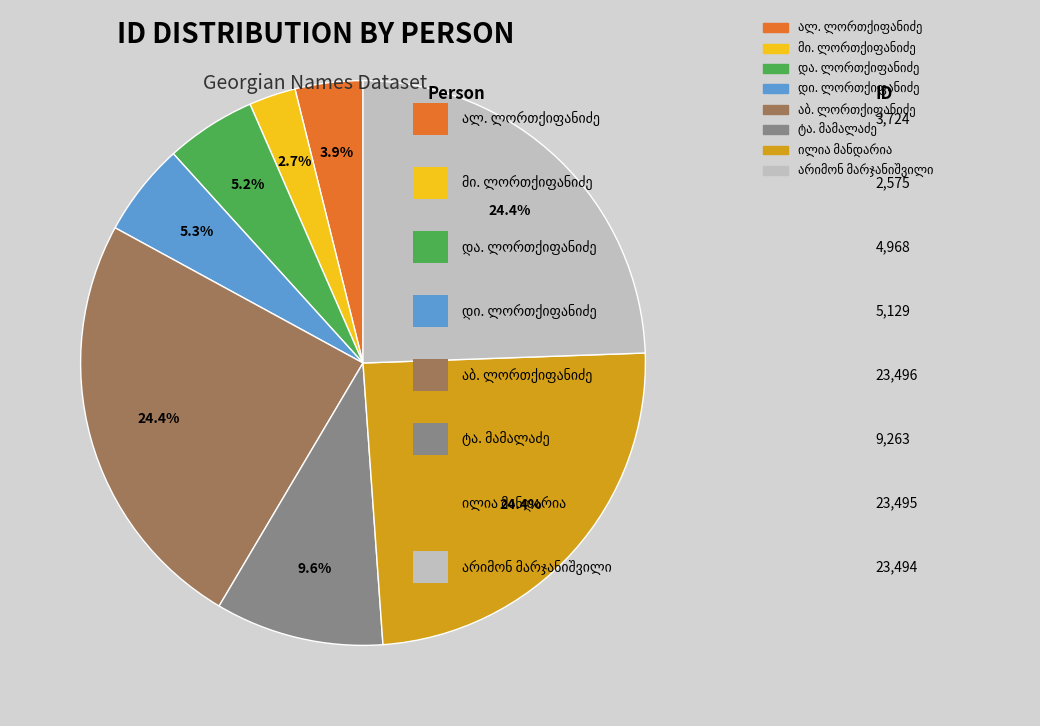

Is there a majority slice in this chart?

No